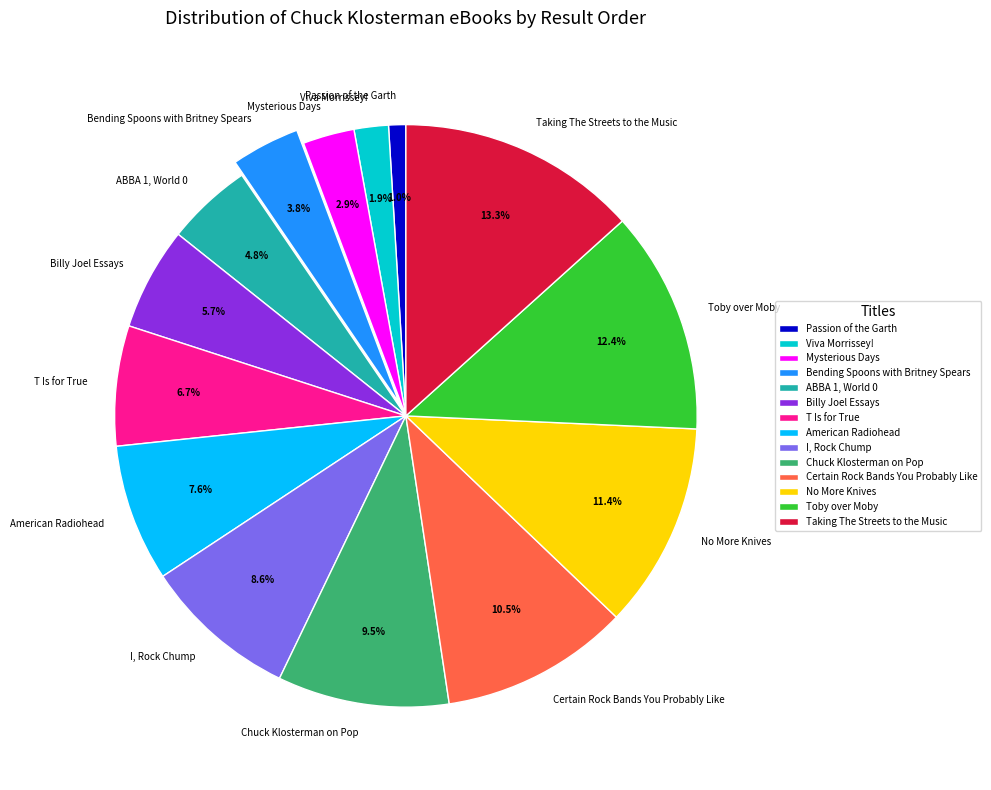

Count the number of slices in the pie.

14